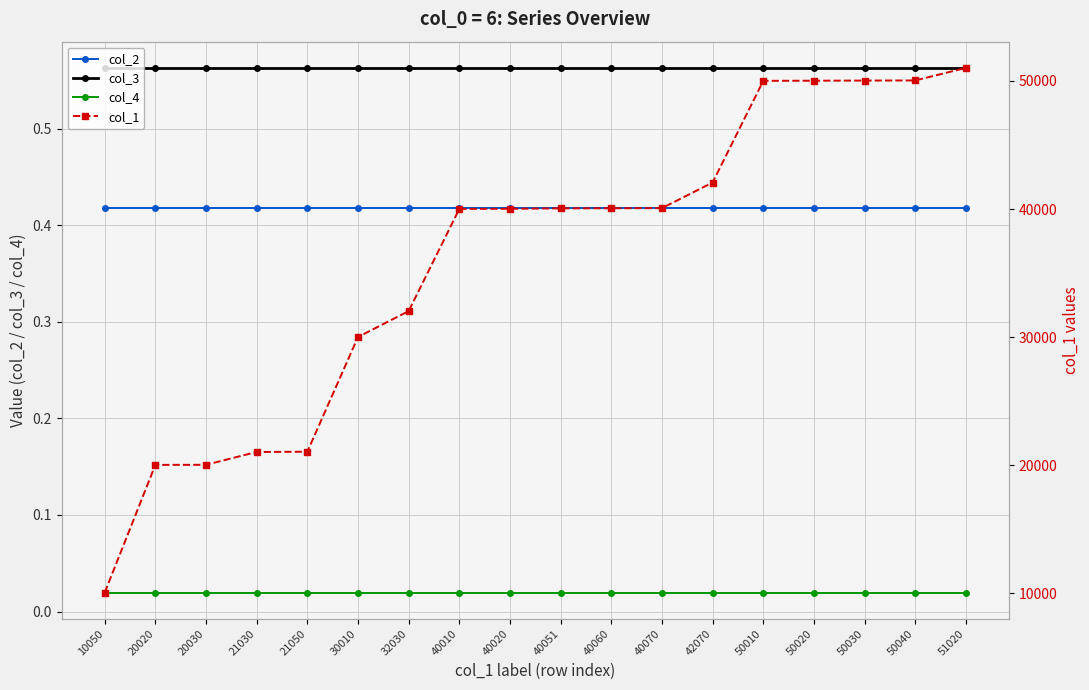

Reading left to right, what are all the values shown in this chart?

col_2: 10050=0.4	20020=0.4	20030=0.4	21030=0.4	21050=0.4	30010=0.4	32030=0.4	40010=0.4	40020=0.4	40051=0.4	40060=0.4	40070=0.4	42070=0.4	50010=0.4	50020=0.4	50030=0.4	50040=0.4	51020=0.4
col_3: 10050=0.6	20020=0.6	20030=0.6	21030=0.6	21050=0.6	30010=0.6	32030=0.6	40010=0.6	40020=0.6	40051=0.6	40060=0.6	40070=0.6	42070=0.6	50010=0.6	50020=0.6	50030=0.6	50040=0.6	51020=0.6
col_4: 10050=0.0	20020=0.0	20030=0.0	21030=0.0	21050=0.0	30010=0.0	32030=0.0	40010=0.0	40020=0.0	40051=0.0	40060=0.0	40070=0.0	42070=0.0	50010=0.0	50020=0.0	50030=0.0	50040=0.0	51020=0.0
col_1: 10050=10050.0	20020=20020.0	20030=20030.0	21030=21030.0	21050=21050.0	30010=30010.0	32030=32030.0	40010=40010.0	40020=40020.0	40051=40051.0	40060=40060.0	40070=40070.0	42070=42070.0	50010=50010.0	50020=50020.0	50030=50030.0	50040=50040.0	51020=51020.0